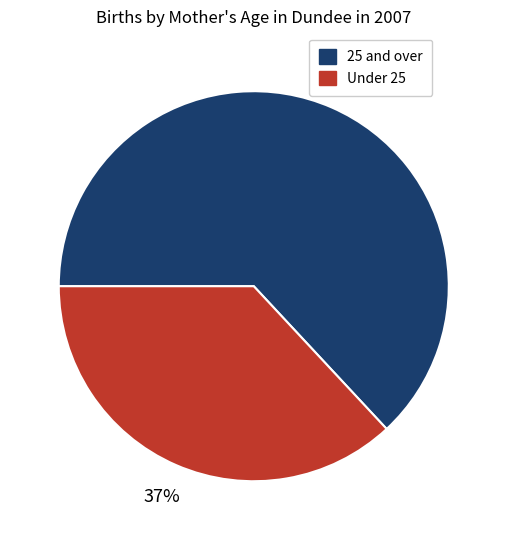

Does any single category account for the majority?

Yes